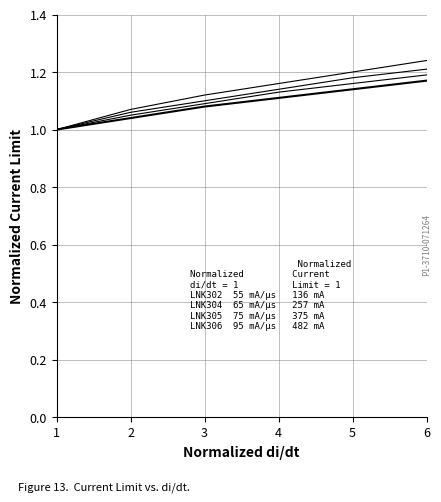

What is the sum of all LNK304 values?

6.6